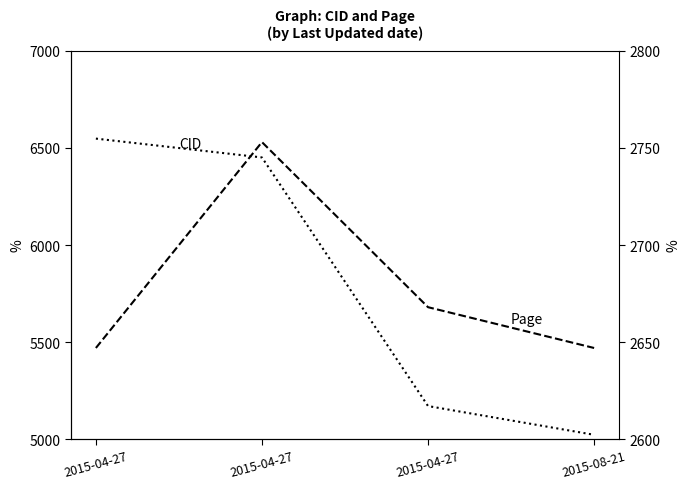

What value does the Page series have at 2015-08-21, to the nearest 50?

2650